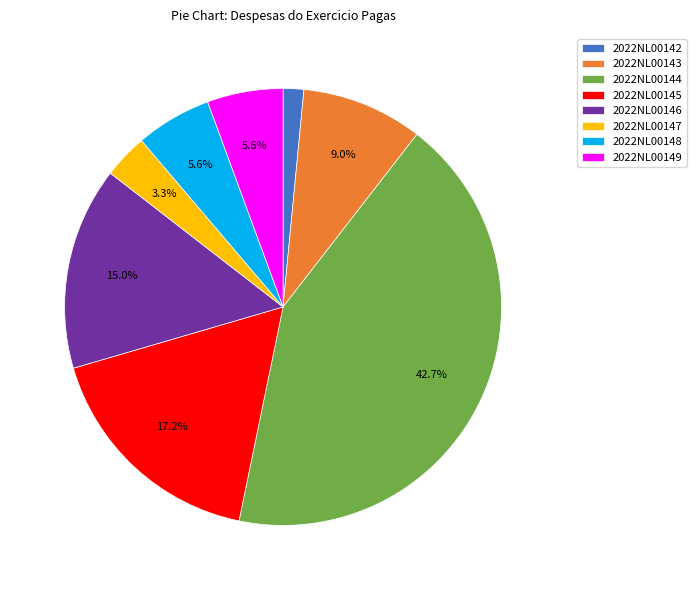

Do 2022NL00143 and 2022NL00146 together represent more than half of the pie?

No